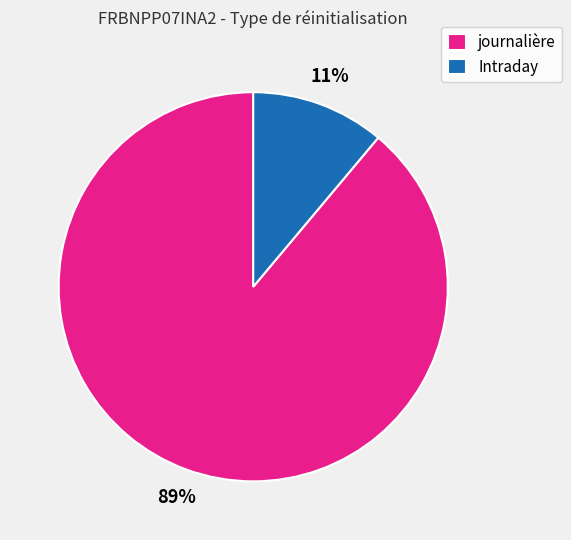

Is there any slice that represents more than half of the pie?

Yes